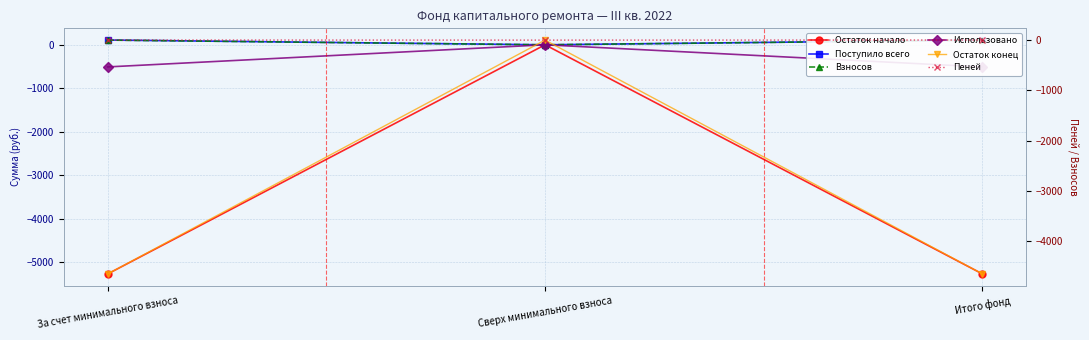

Reading right to left, extract all data points from this chart.

Остаток начало: -5268.9	0.0	-5268.9
Поступило всего: 109.5	0.0	109.5
Взносов: 107.9	0.0	107.9
Использовано: -508.7	0.0	-508.7
Остаток конец: -4650.7	0.0	-4650.7
Пеней: 1.6	0.0	1.6